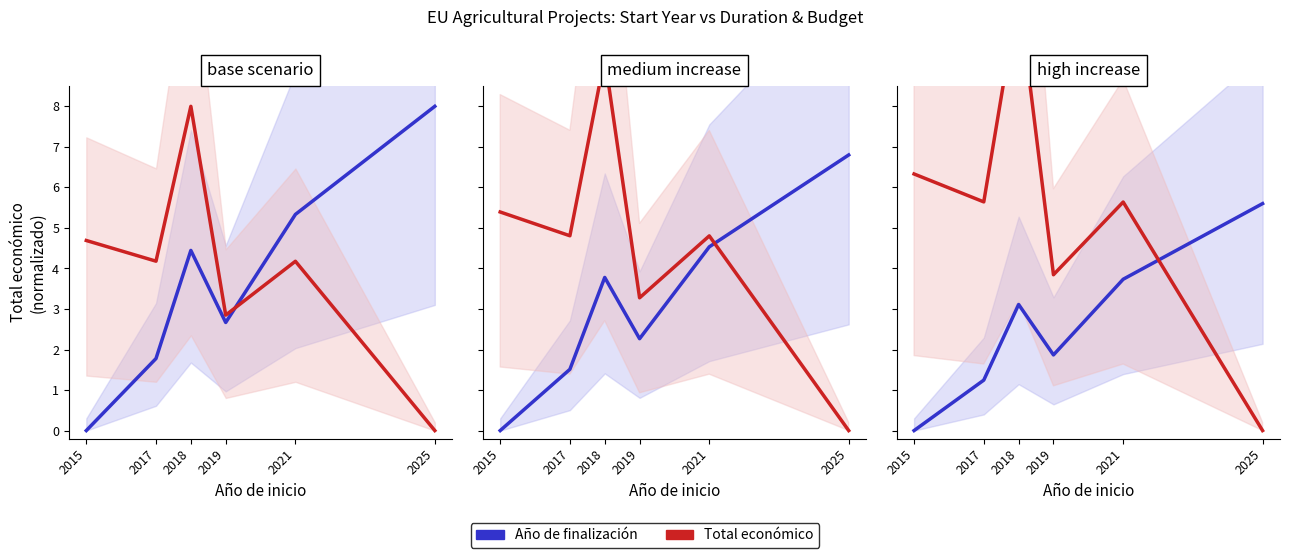

What is the maximum value for Total económico?

10.8